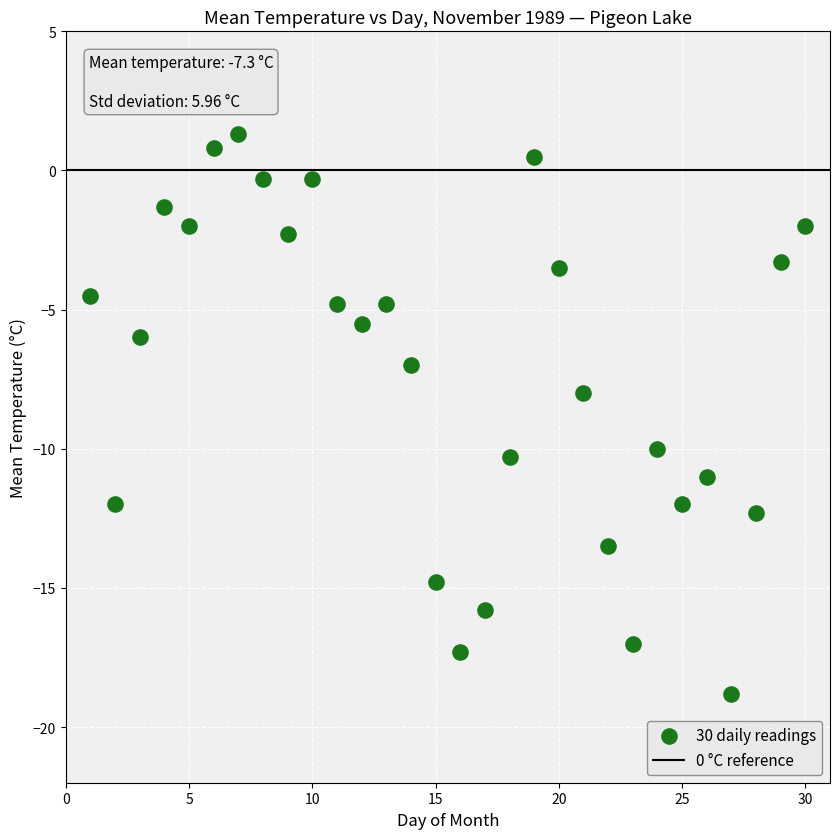

What is the range of X values (max minus min)?

29.0